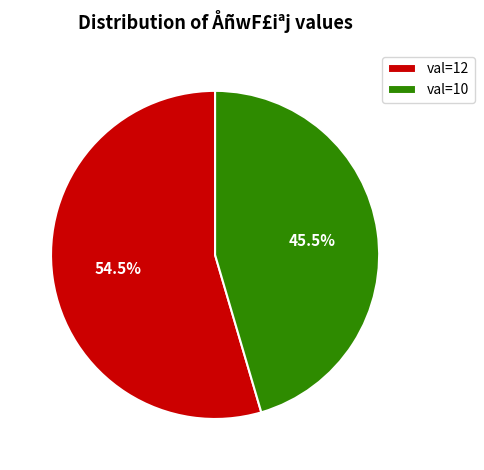

Approximately how many times larger is the value at val=12 compared to val=10?

1.2